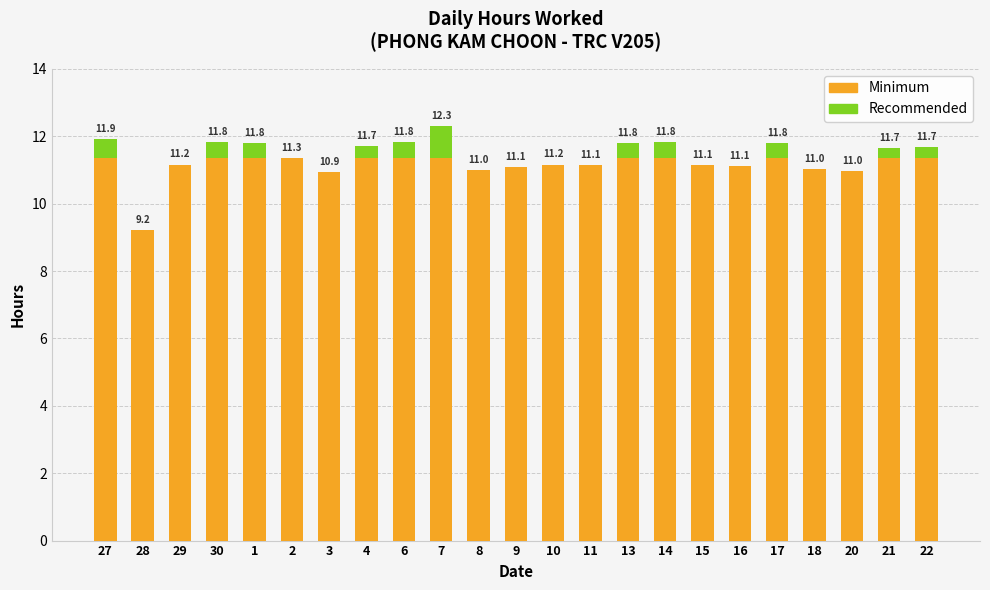

At which category is the sum across all series the highest?

7